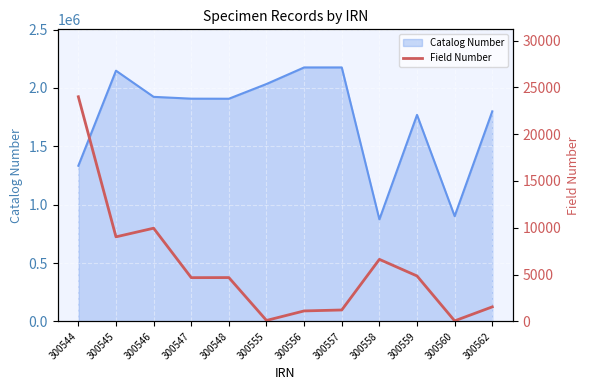

Where is the data nearest to the value 12029?

300546